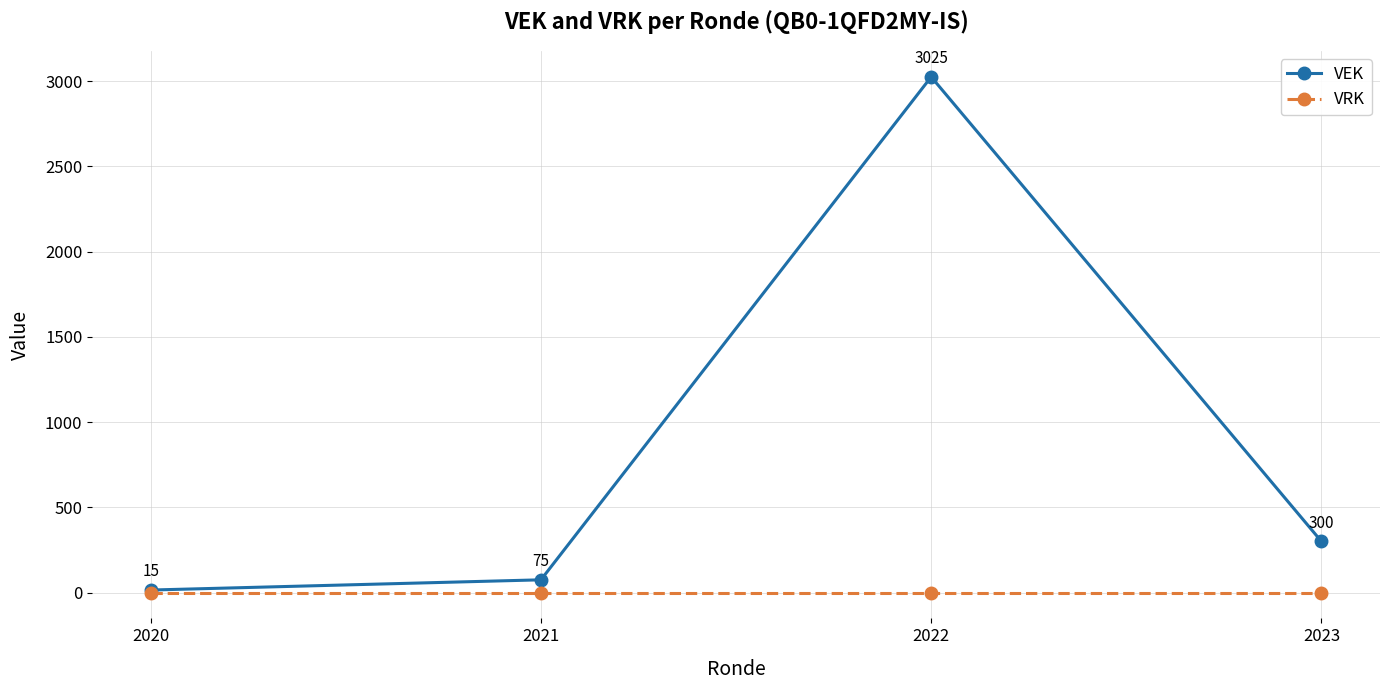

At how many categories does at least one series exceed 1393?

1